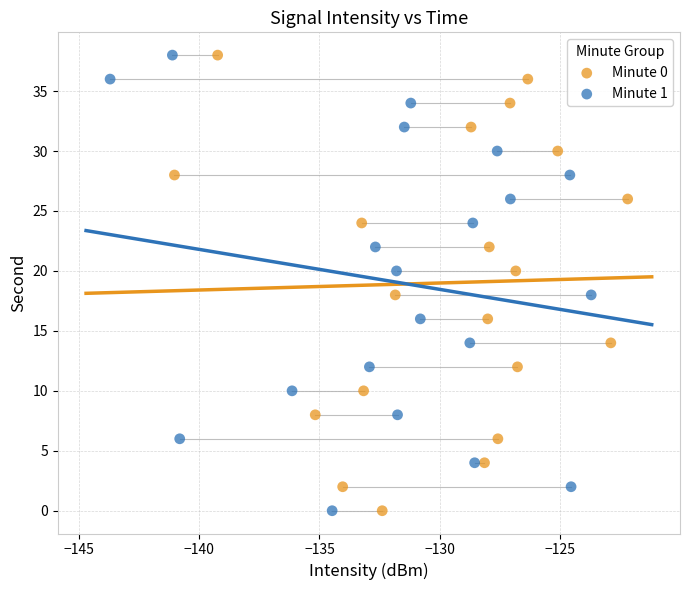

What are all the series names shown in the legend?

Minute 0, Minute 1